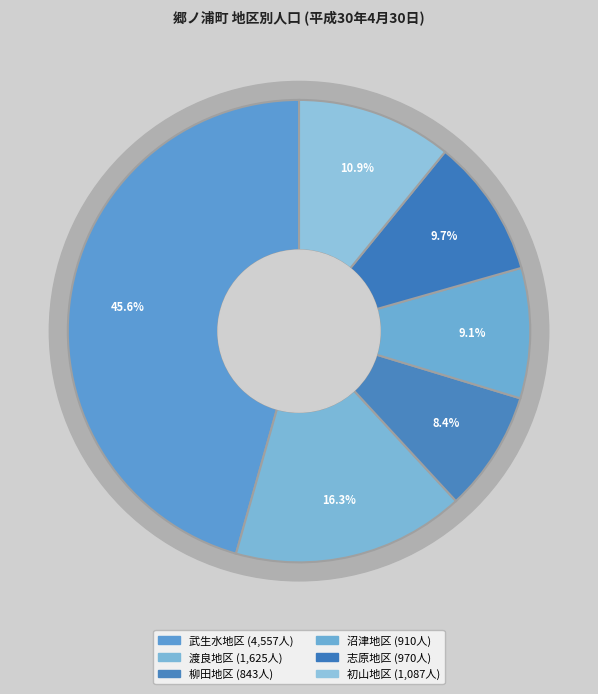

Rank the categories by value from lowest to highest.

柳田地区, 沼津地区, 志原地区, 初山地区, 渡良地区, 武生水地区